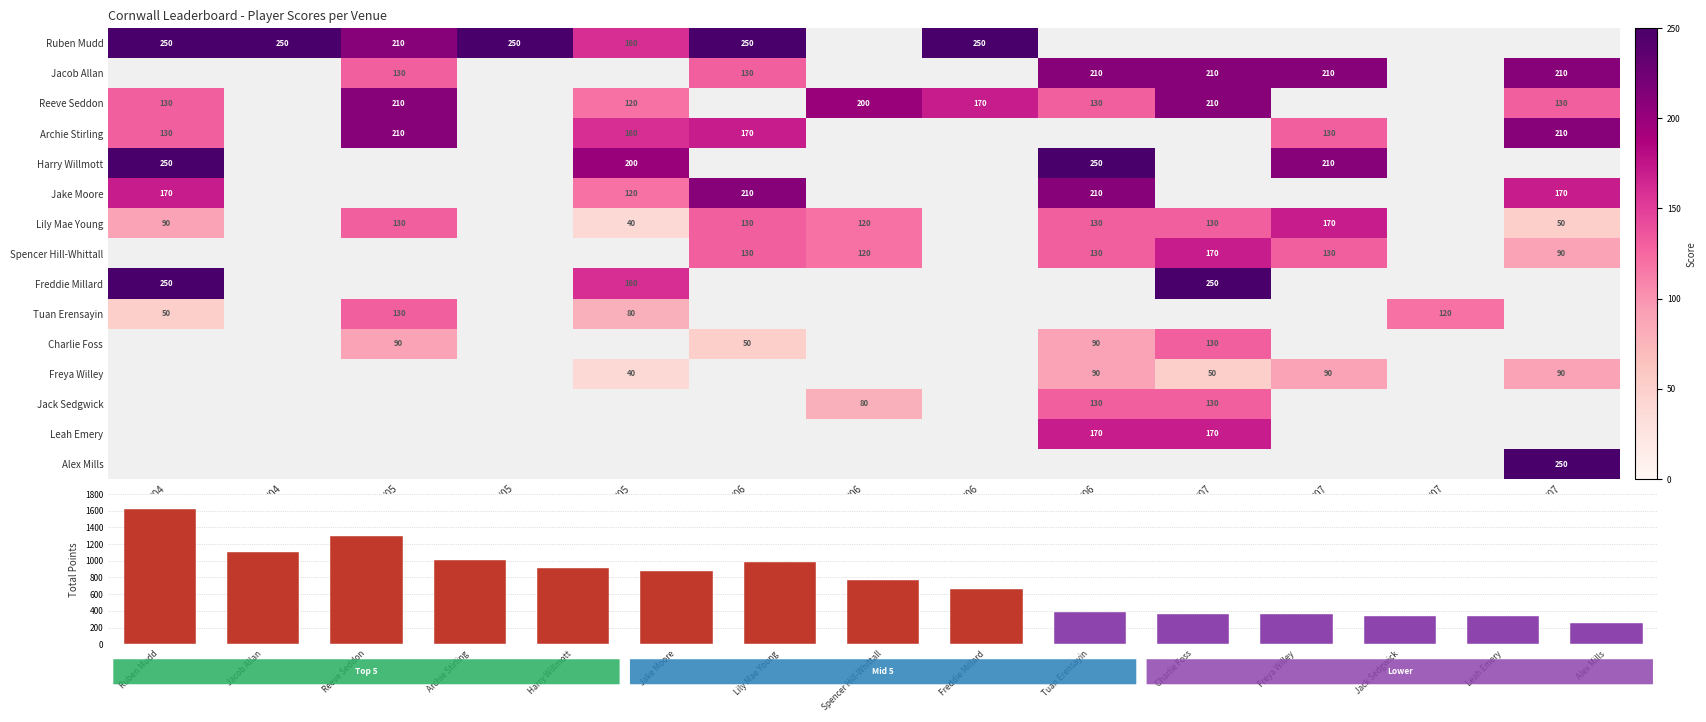

What is the difference between the maximum and minimum values in the Lily Mae Young series?

130.0